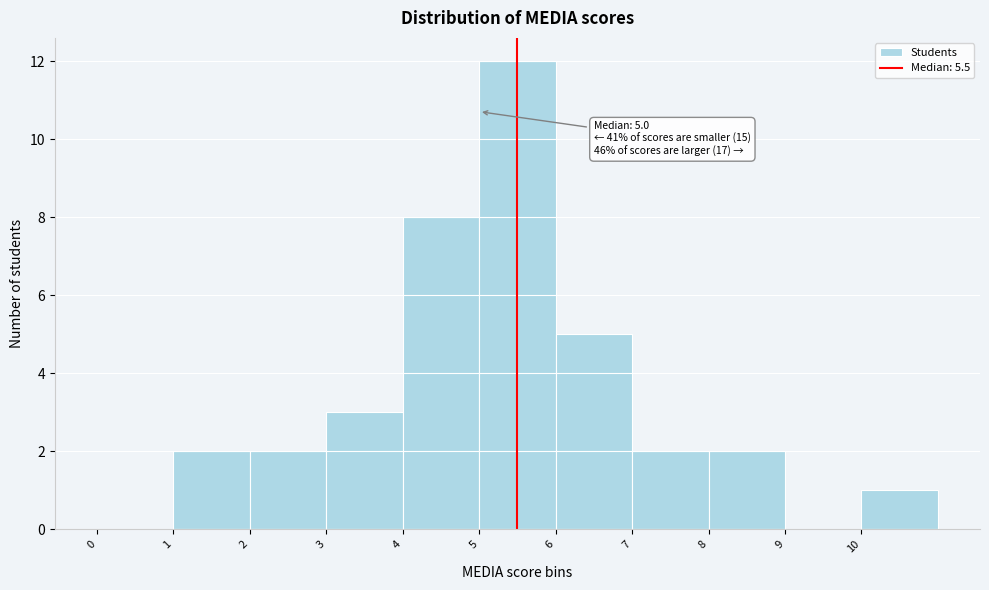

Which range on the x-axis has the tallest bar?

5 to 6